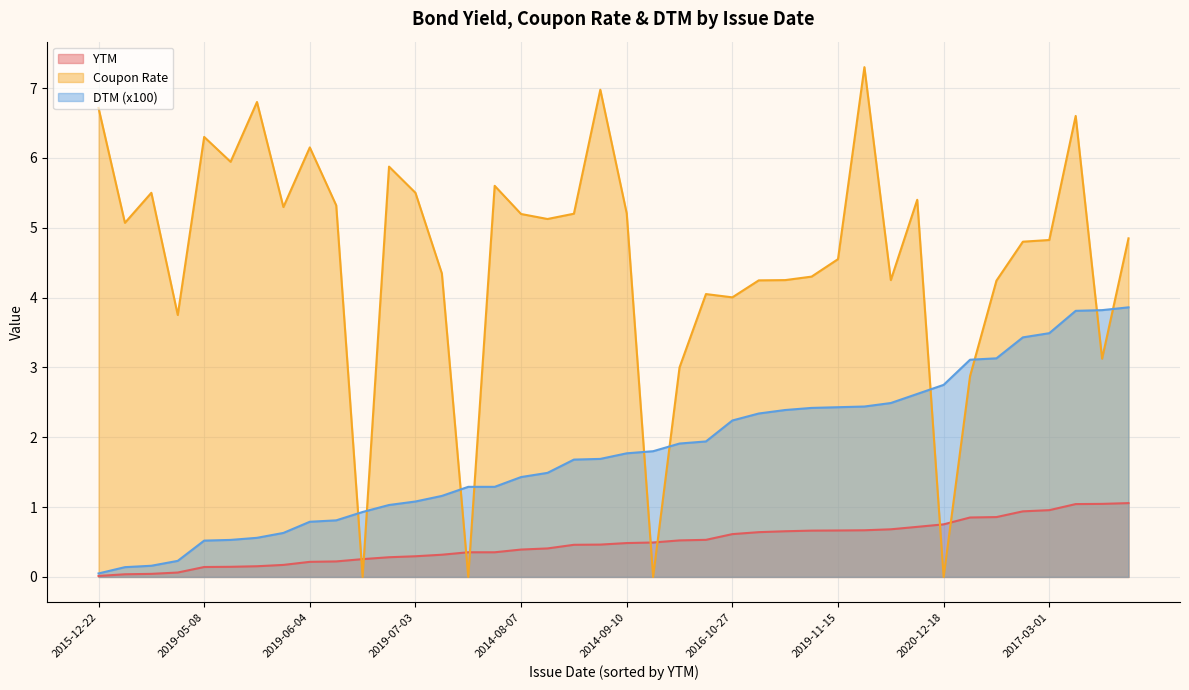

What is the lowest value of the DTM (x100) series?

0.1